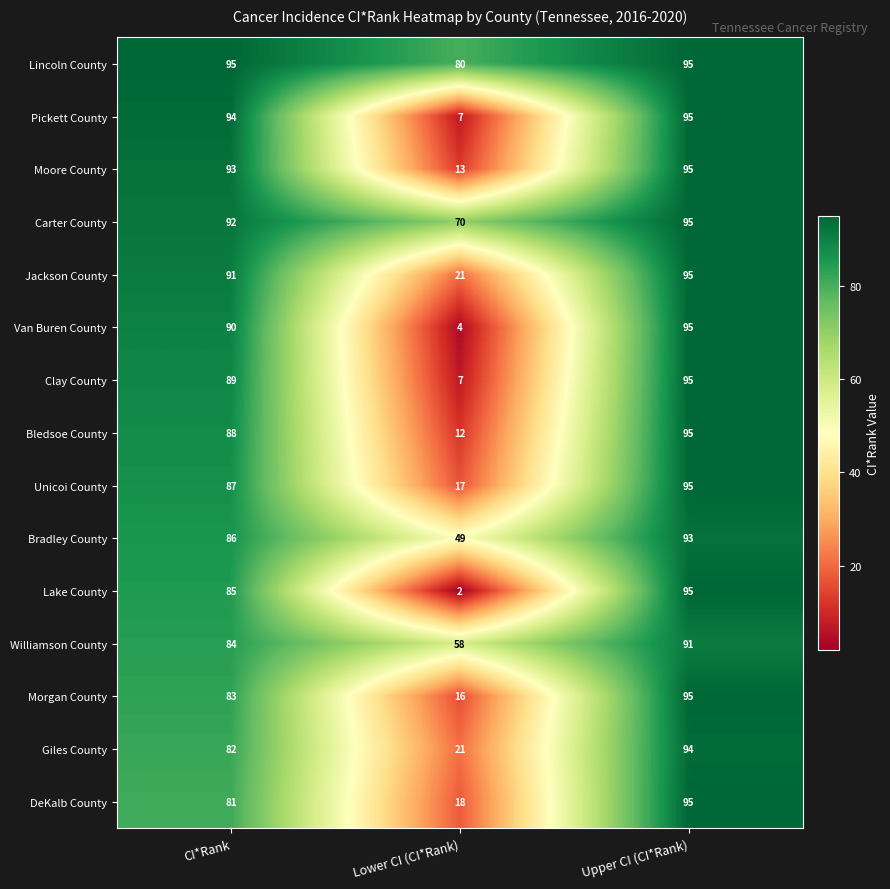

How many data points in Van Buren County are less than 90?

1